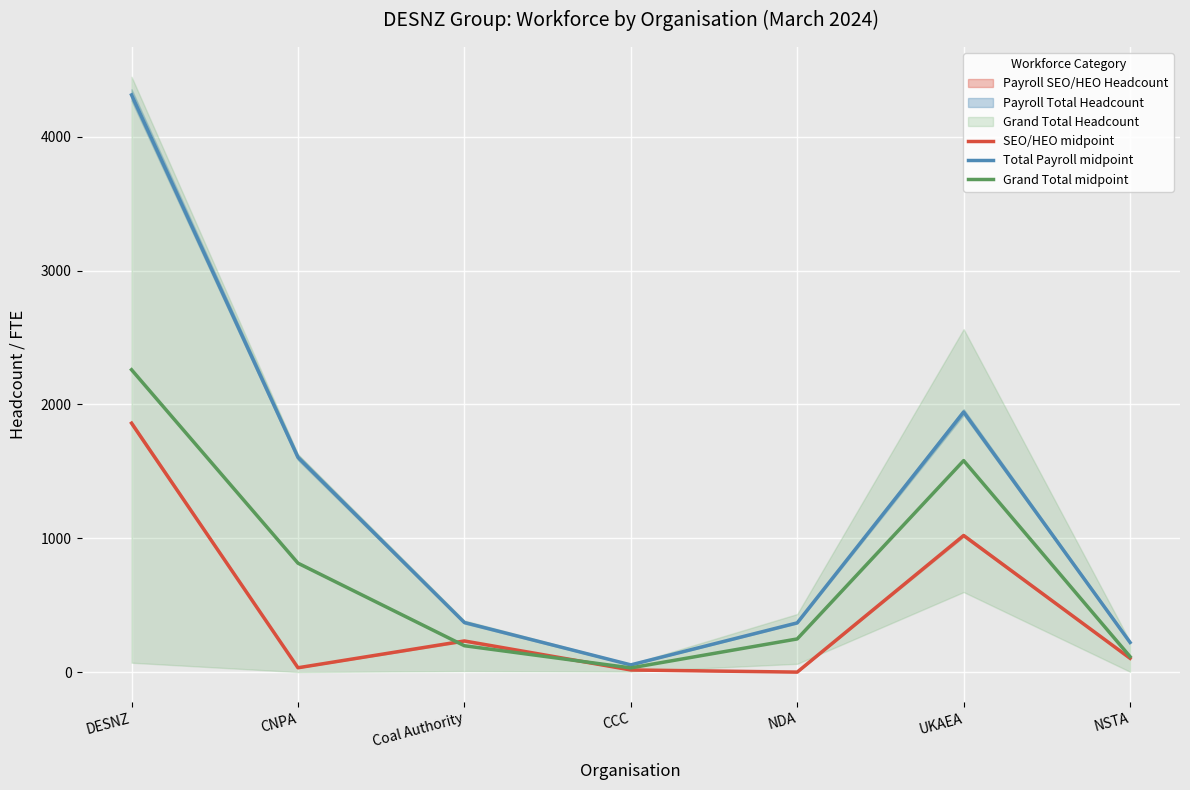

Read the Total Payroll midpoint value at UKAEA.

1943.7